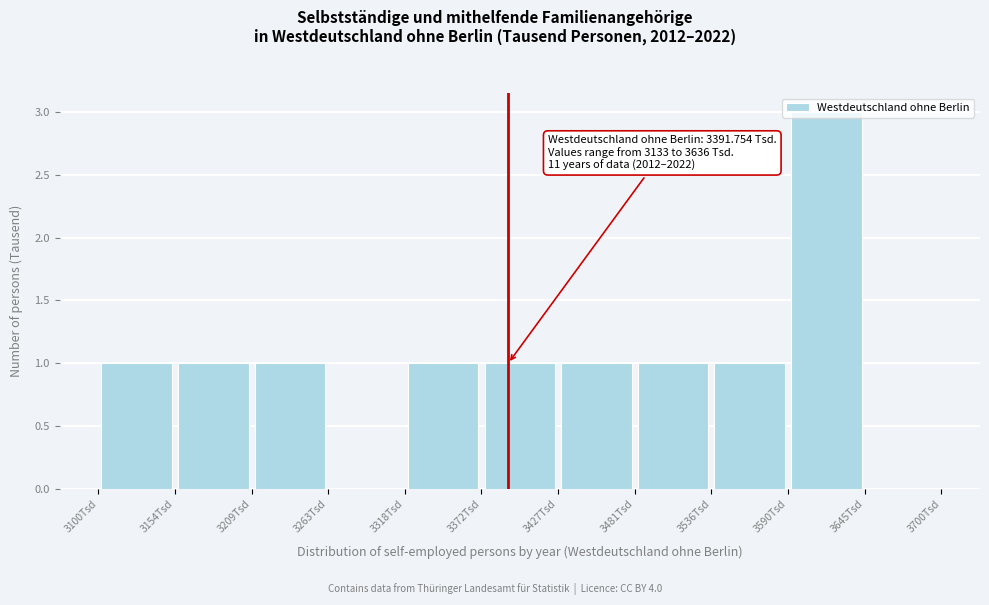

Which range on the x-axis has the tallest bar?

3590 to 3650